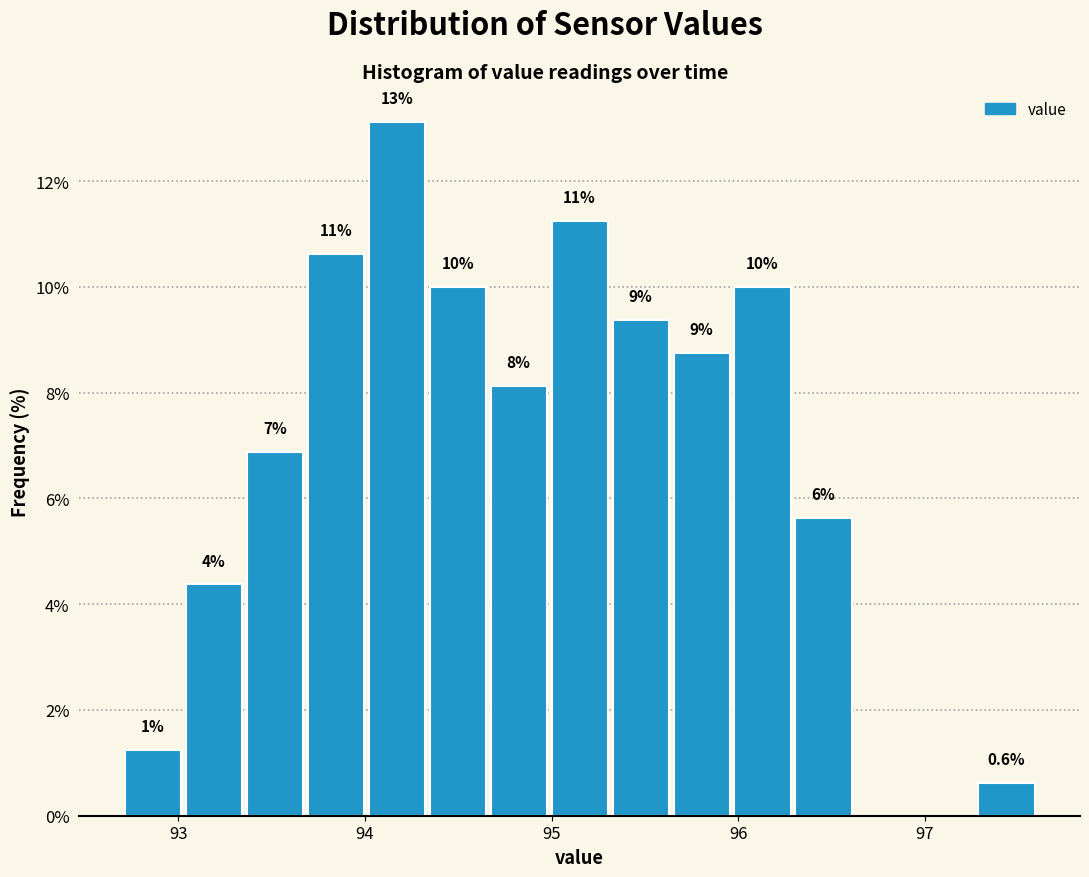

Around what value on the x-axis is the tallest bar? Give the approximate position of its centre, as read against the axis.

94.2